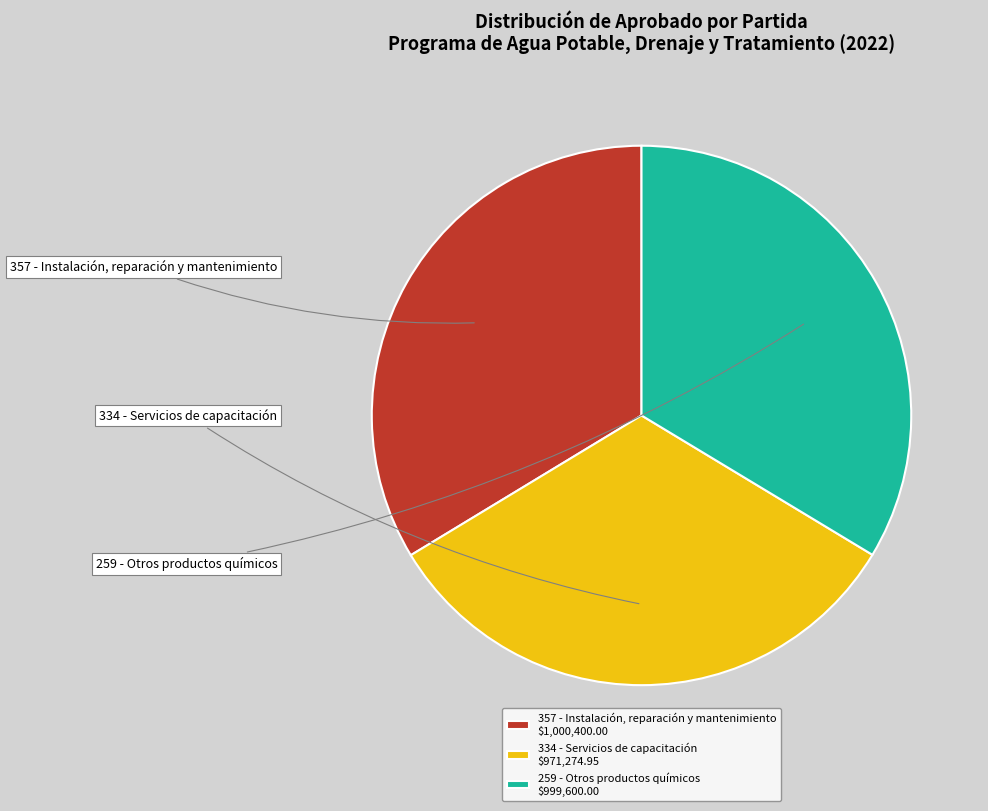

What is the change in value from 334 - Servicios de capacitación to 259 - Otros productos químicos?

+28325.1